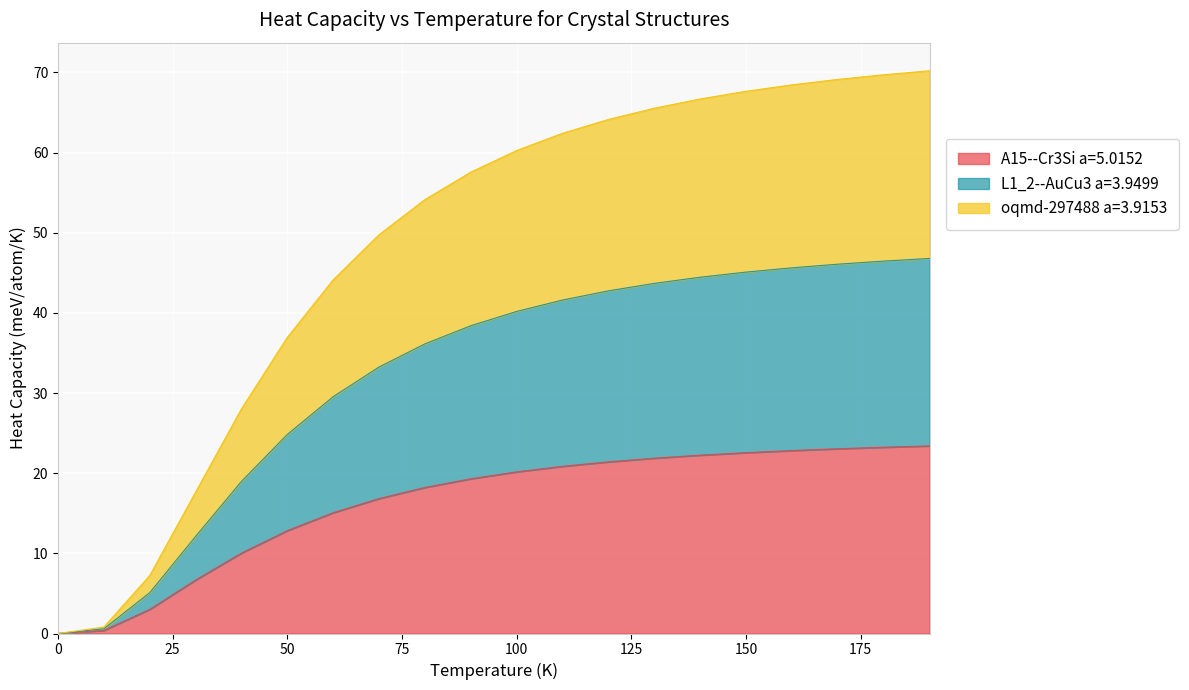

What is the label of the 13th point from the right?

70.0